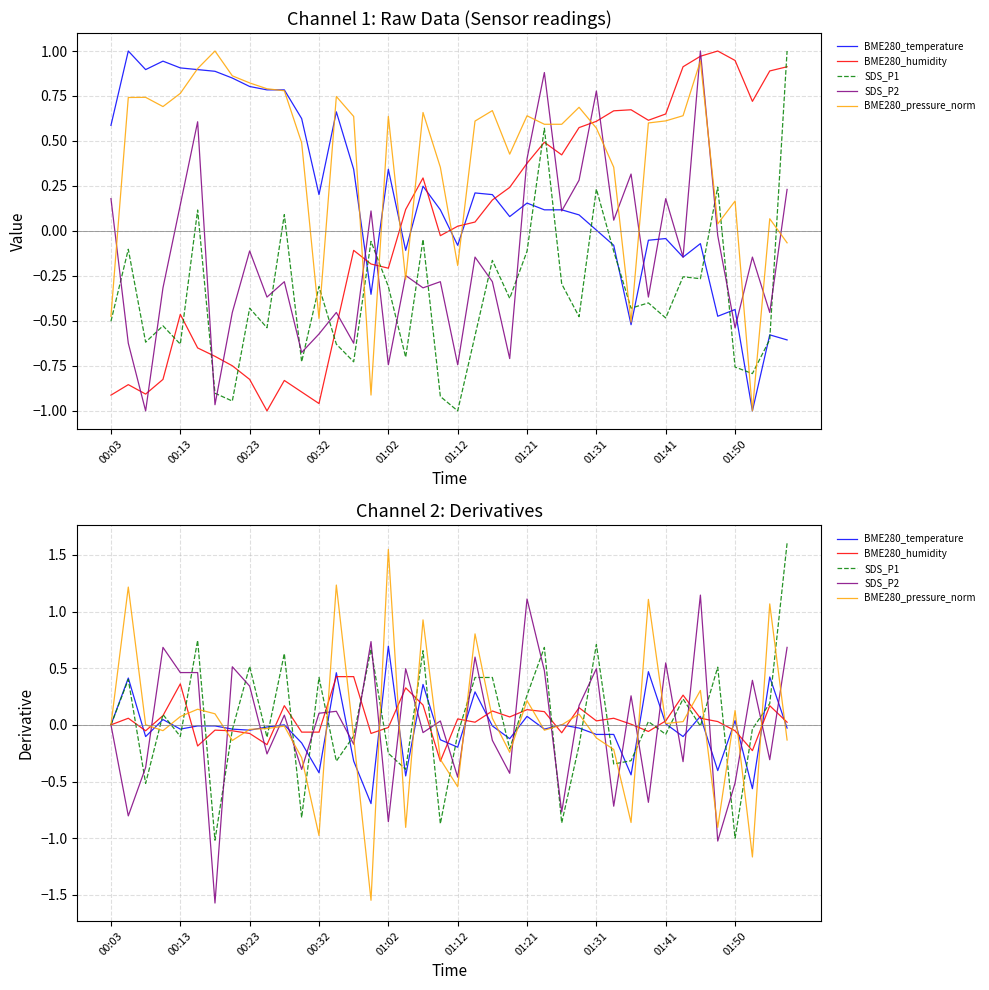

What is the value of the BME280_temperature point at the 20th from the left?

-0.1